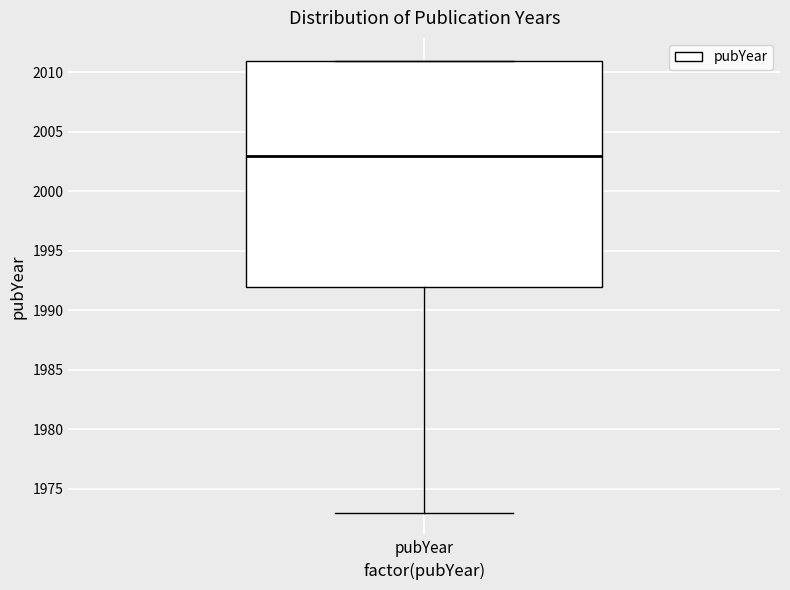

Where does the median line of the box for pubYear sit on the y-axis? The values are not printed on the chart, so give them approximately, as read against the axis.

2003